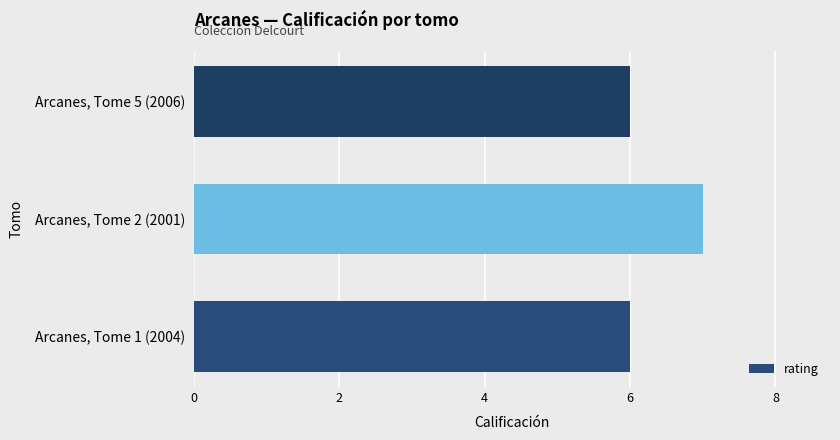

What is the maximum value shown in the chart?

7